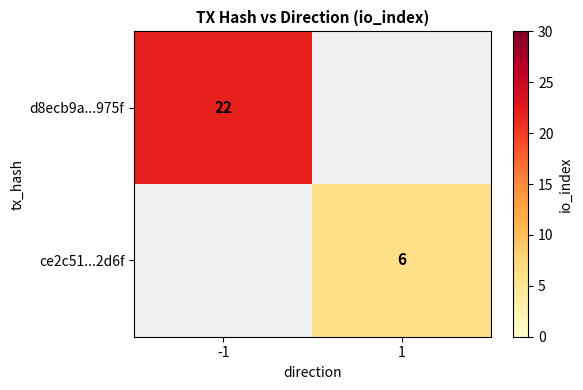

Which category has the lowest value across all series?

1